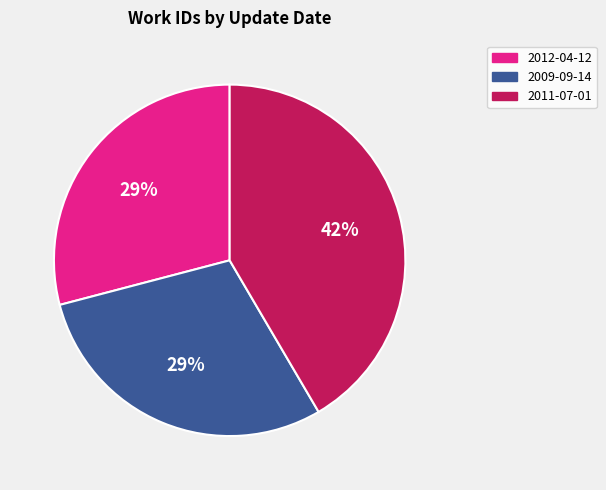

Combined, do 2012-04-12 and 2011-07-01 account for over 50%?

Yes